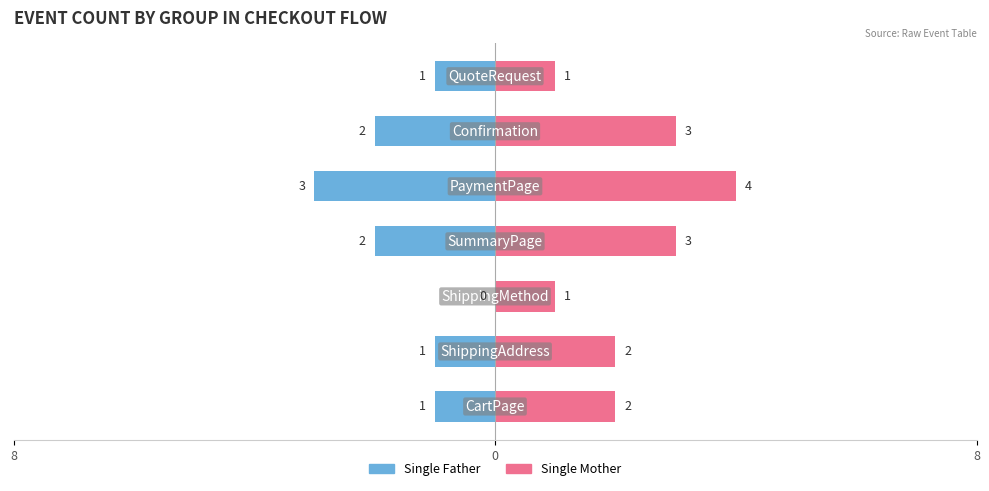

List the series in order of their peak value, highest first.

Single Mother, Single Father